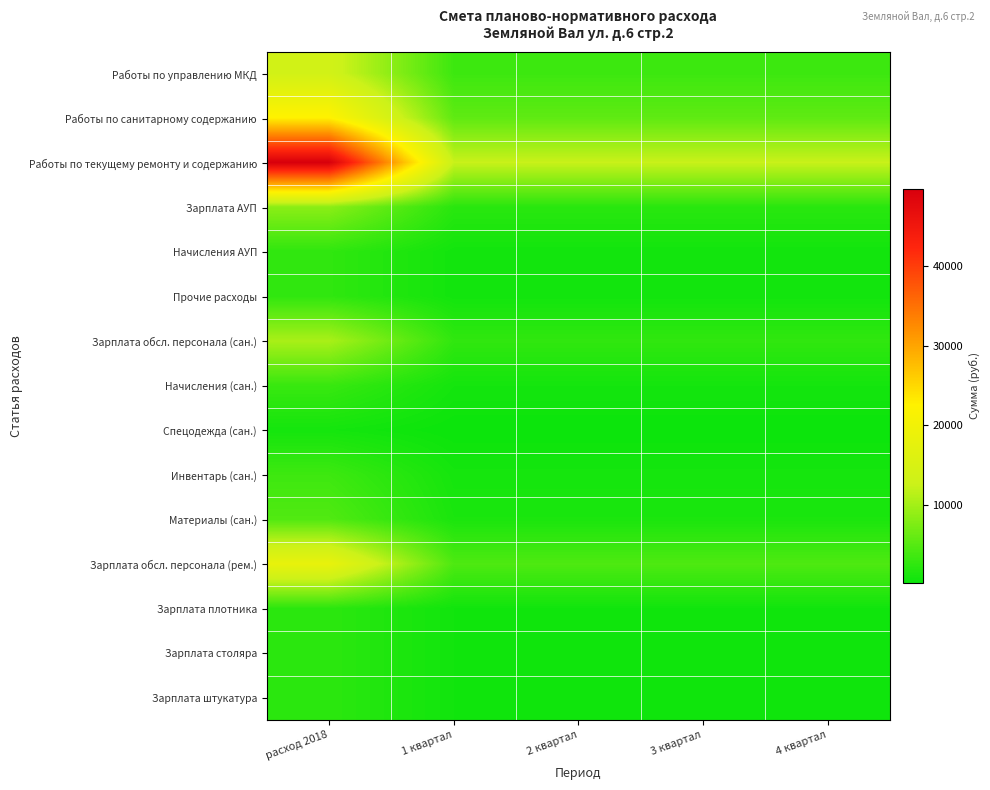

What is the spread (max minus min) of values at 2 квартал?

12237.3